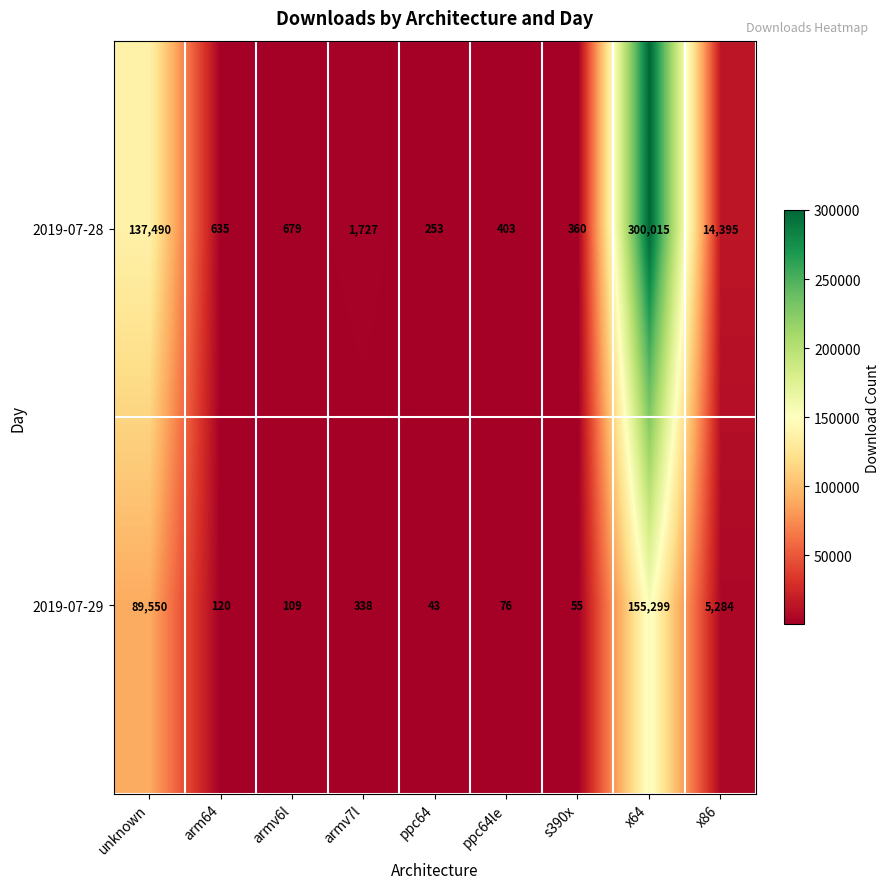

Which series has the largest total across all categories?

2019-07-28